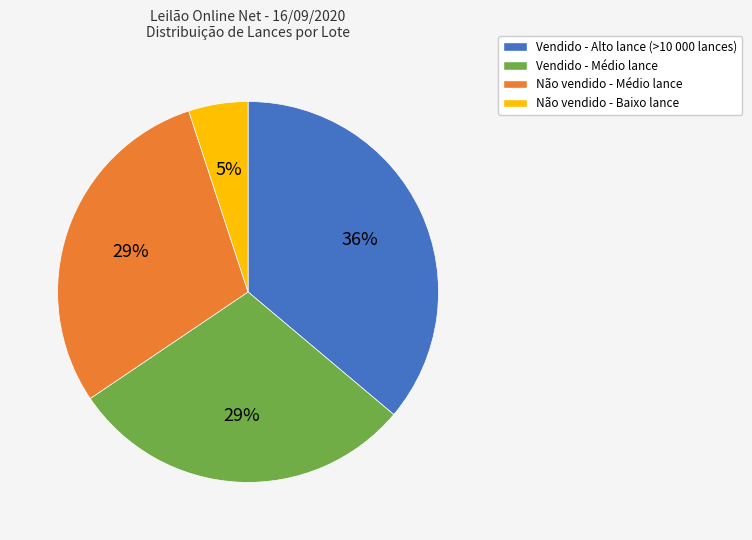

Is it true that Não vendido - Médio lance is 41% of the pie?

False